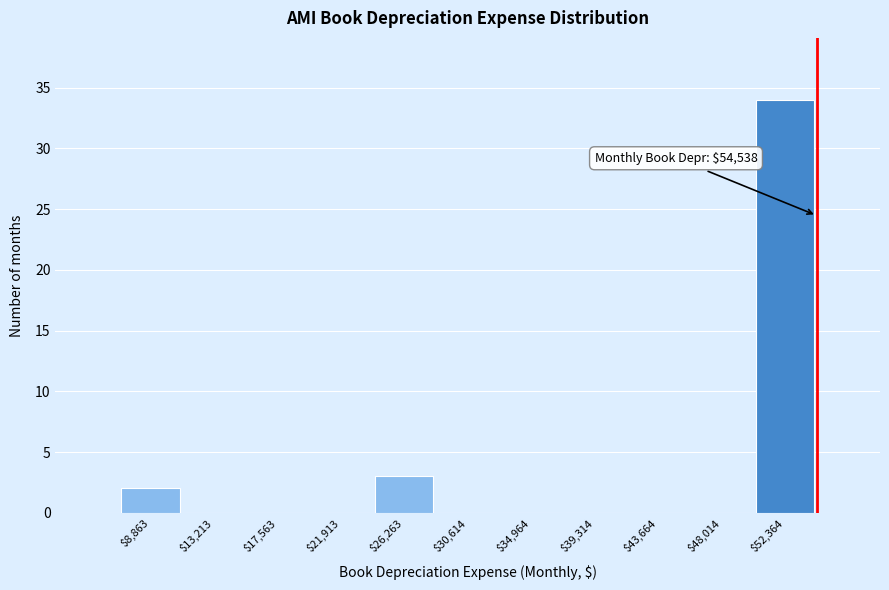

Which range on the x-axis has the tallest bar?

50000 to 54500